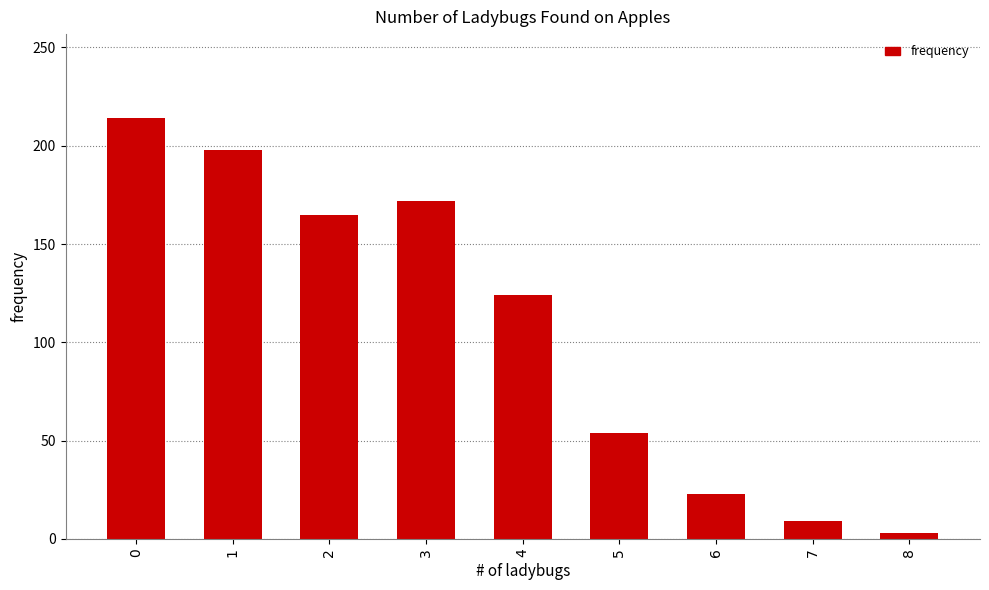

What is the maximum value shown in the chart?

214